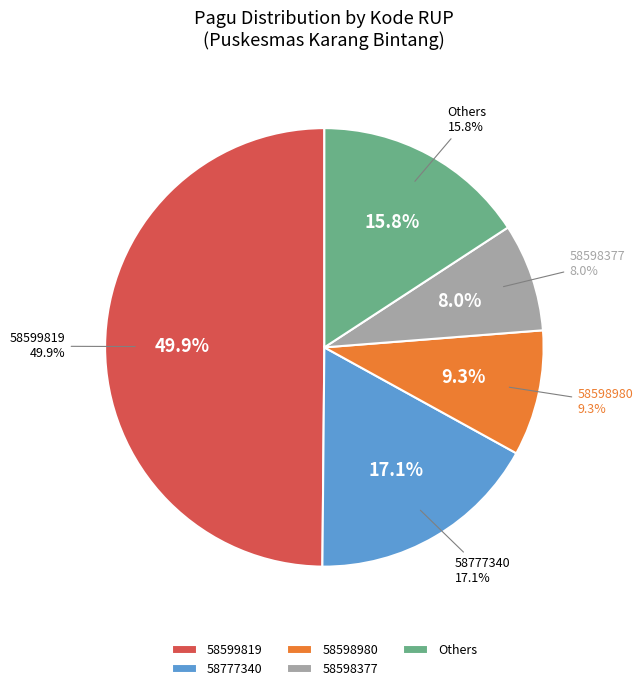

Which slice is the largest?

58599819